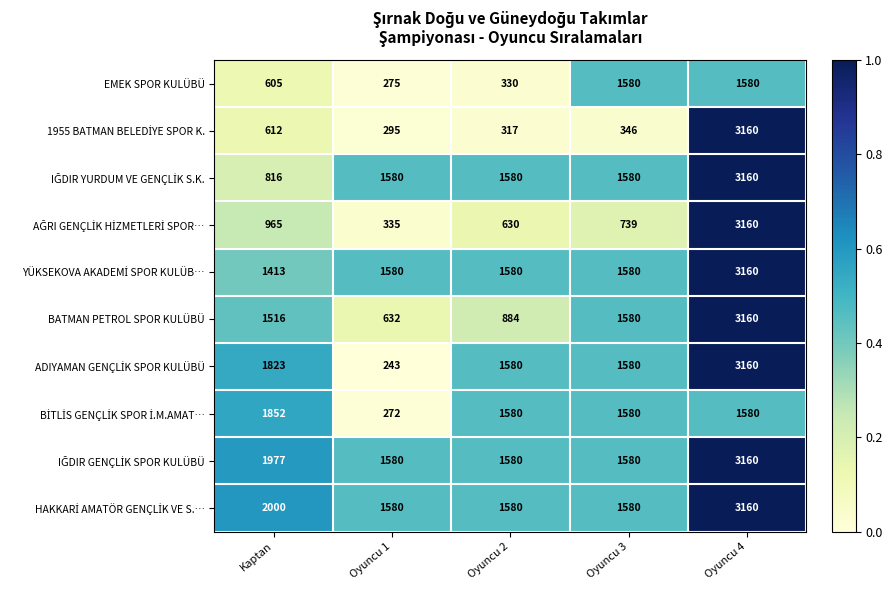

What is the difference between the highest and lowest values at Oyuncu 1?

1337